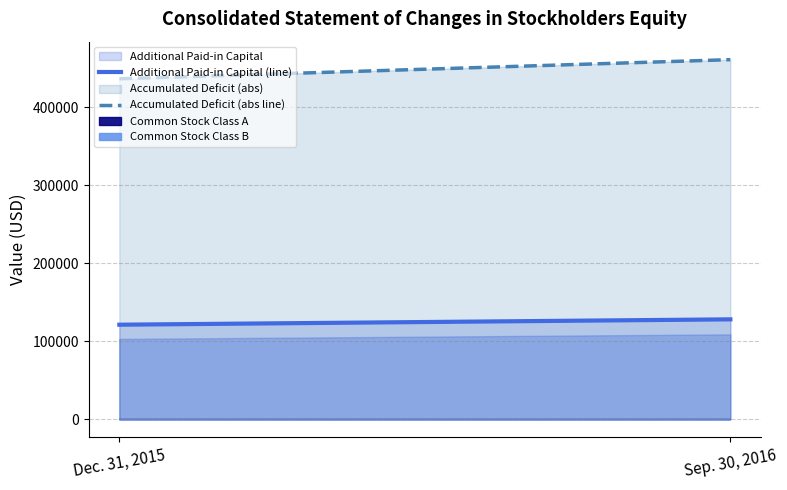

At how many categories does at least one series exceed 331592?

2